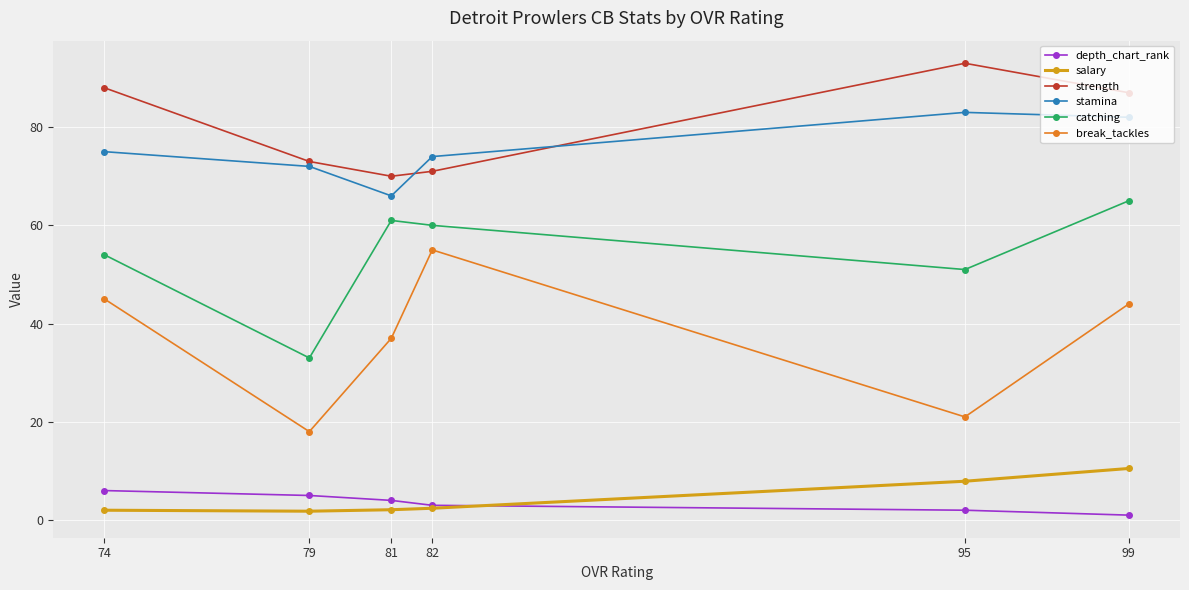

Rank the series by their maximum value, from highest to lowest.

strength, stamina, catching, break_tackles, salary, depth_chart_rank